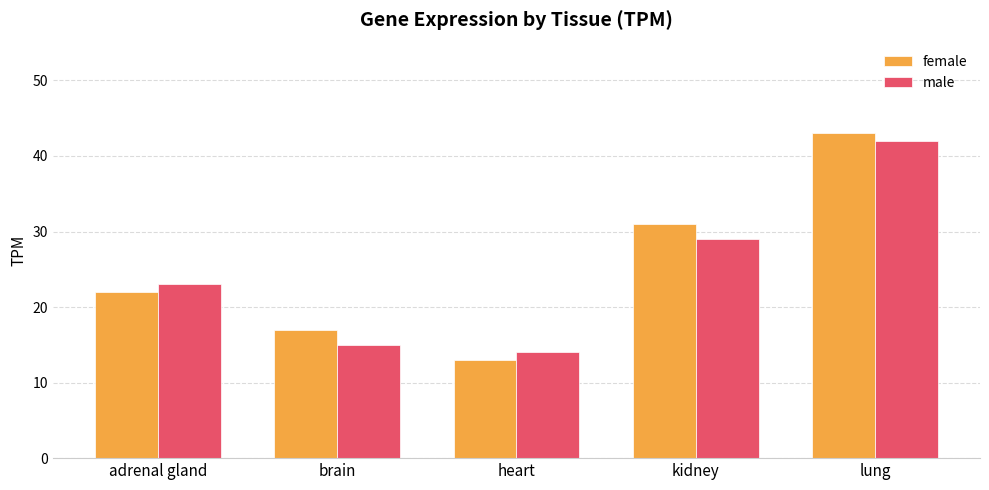

What is the label of the 3rd bar from the right?

heart